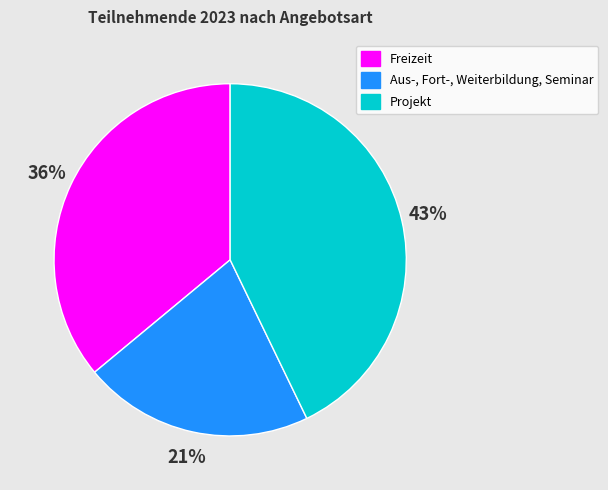

To the nearest percent, what portion does Freizeit represent?

36%